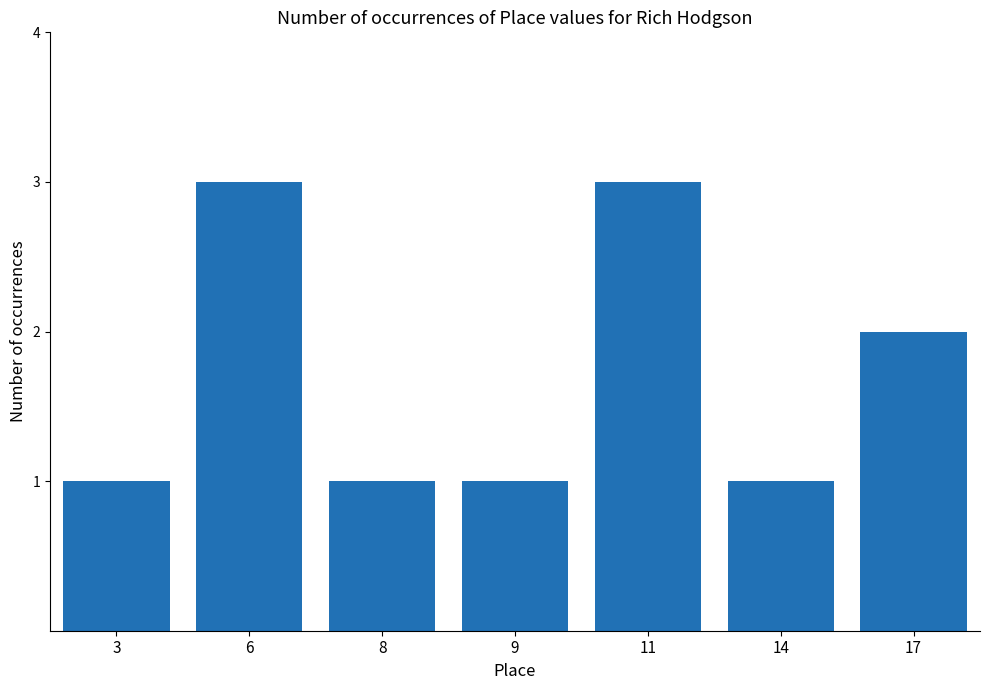

What is the sum of all values?

12